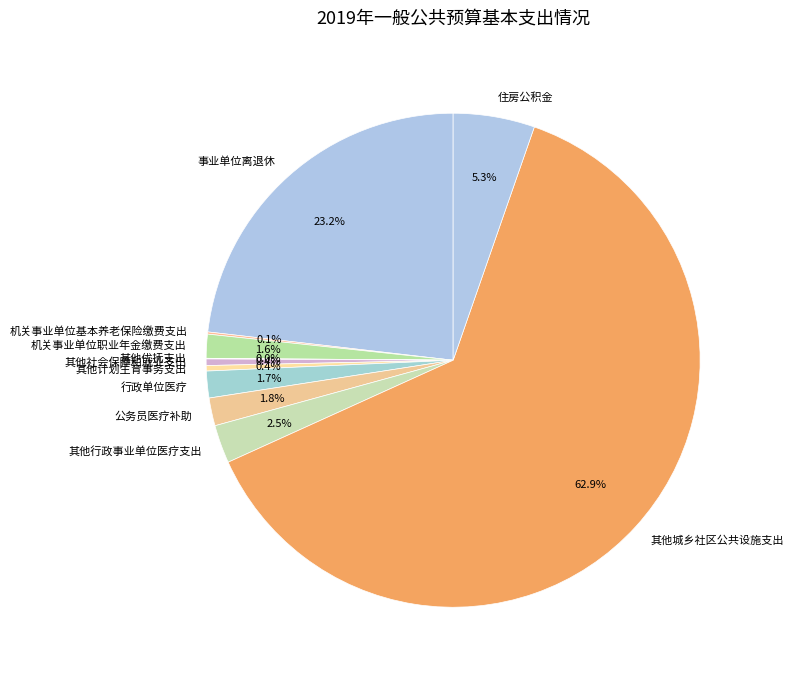

Which slice is the largest?

其他城乡社区公共设施支出